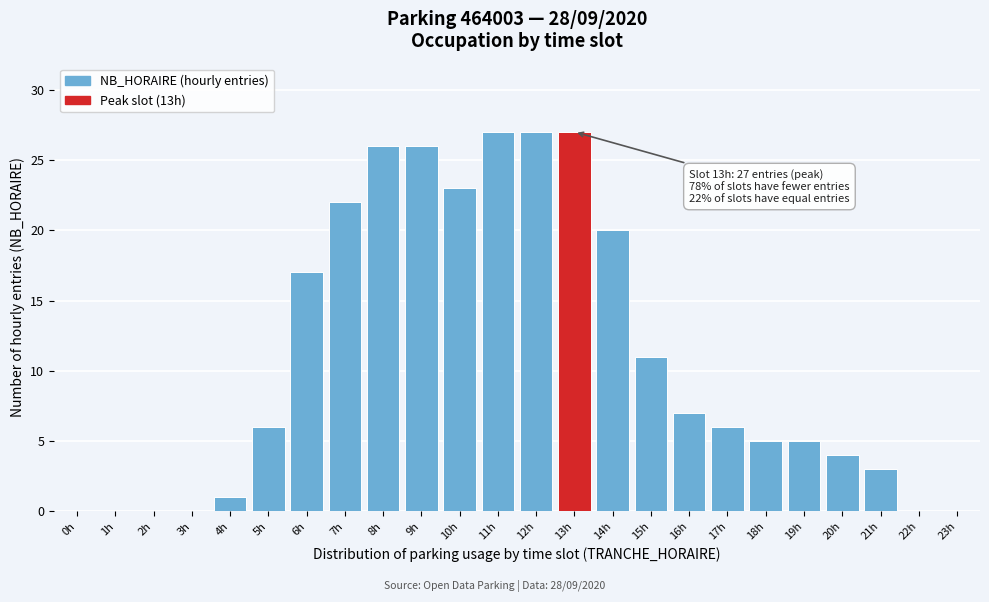

Reading left to right, transcribe all the data shown in this chart.

0h=0	1h=0	2h=0	3h=0	4h=1	5h=6	6h=17	7h=22	8h=26	9h=26	10h=23	11h=27	12h=27	13h=27	14h=20	15h=11	16h=7	17h=6	18h=5	19h=5	20h=4	21h=3	22h=0	23h=0